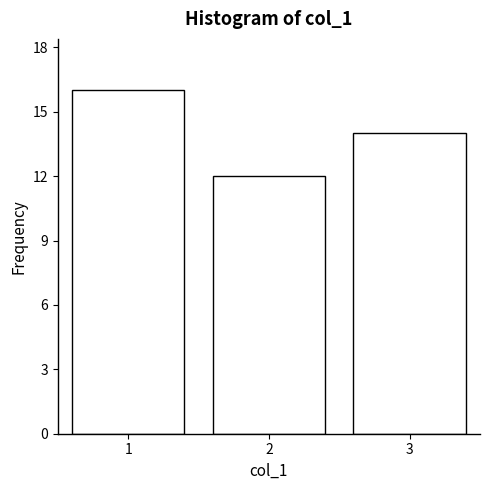

Reading left to right, transcribe all the data shown in this chart.

16	12	14